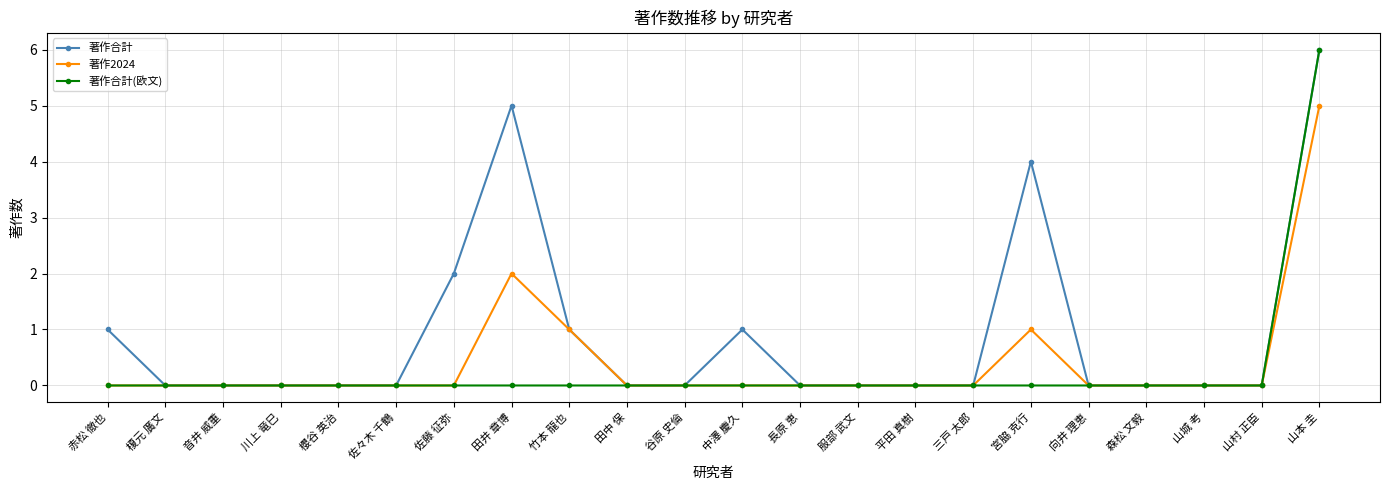

Reading left to right, extract all data points from this chart.

著作合計: 赤松 徹也=1	榎元 廣文=0	音井 威重=0	川上 竜巳=0	櫻谷 英治=0	佐々木 千鶴=0	佐藤 征弥=2	田井 章博=5	竹本 龍也=1	田中 保=0	谷原 史倫=0	中澤 慶久=1	長原 恵=0	服部 武文=0	平田 真樹=0	三戸 太郎=0	宮脇 克行=4	向井 理恵=0	森松 文毅=0	山城 考=0	山村 正臣=0	山本 圭=6
著作2024: 赤松 徹也=0	榎元 廣文=0	音井 威重=0	川上 竜巳=0	櫻谷 英治=0	佐々木 千鶴=0	佐藤 征弥=0	田井 章博=2	竹本 龍也=1	田中 保=0	谷原 史倫=0	中澤 慶久=0	長原 恵=0	服部 武文=0	平田 真樹=0	三戸 太郎=0	宮脇 克行=1	向井 理恵=0	森松 文毅=0	山城 考=0	山村 正臣=0	山本 圭=5
著作合計(欧文): 赤松 徹也=0	榎元 廣文=0	音井 威重=0	川上 竜巳=0	櫻谷 英治=0	佐々木 千鶴=0	佐藤 征弥=0	田井 章博=0	竹本 龍也=0	田中 保=0	谷原 史倫=0	中澤 慶久=0	長原 恵=0	服部 武文=0	平田 真樹=0	三戸 太郎=0	宮脇 克行=0	向井 理恵=0	森松 文毅=0	山城 考=0	山村 正臣=0	山本 圭=6